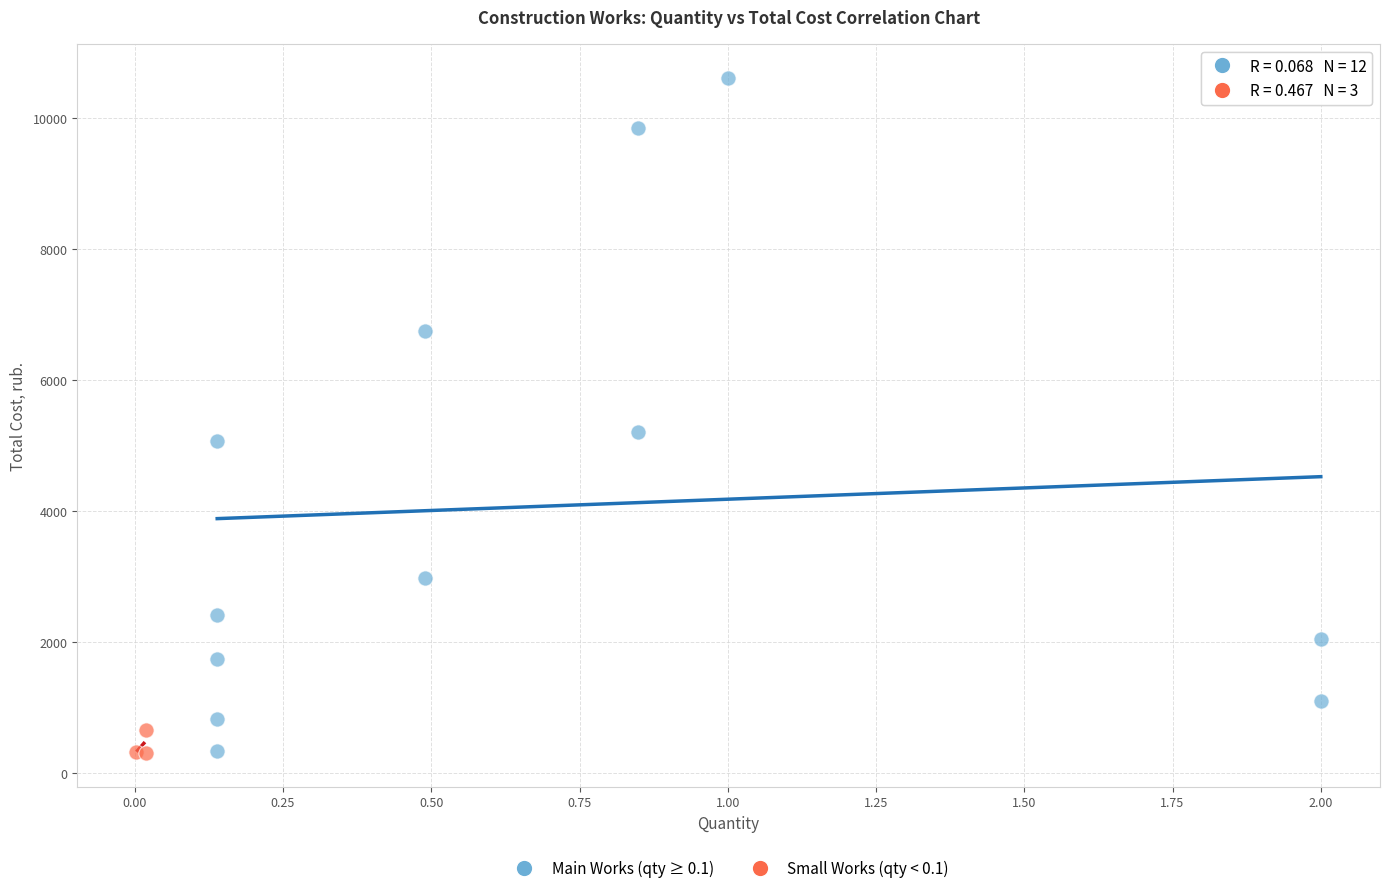

Which series reaches the maximum Y coordinate?

Main Works (qty ≥ 0.1)